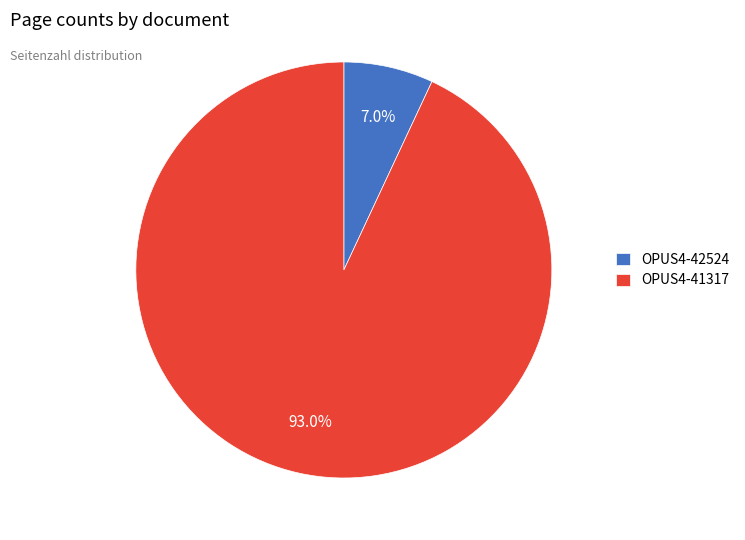

Is it true that OPUS4-41317 is 81% of the pie?

False